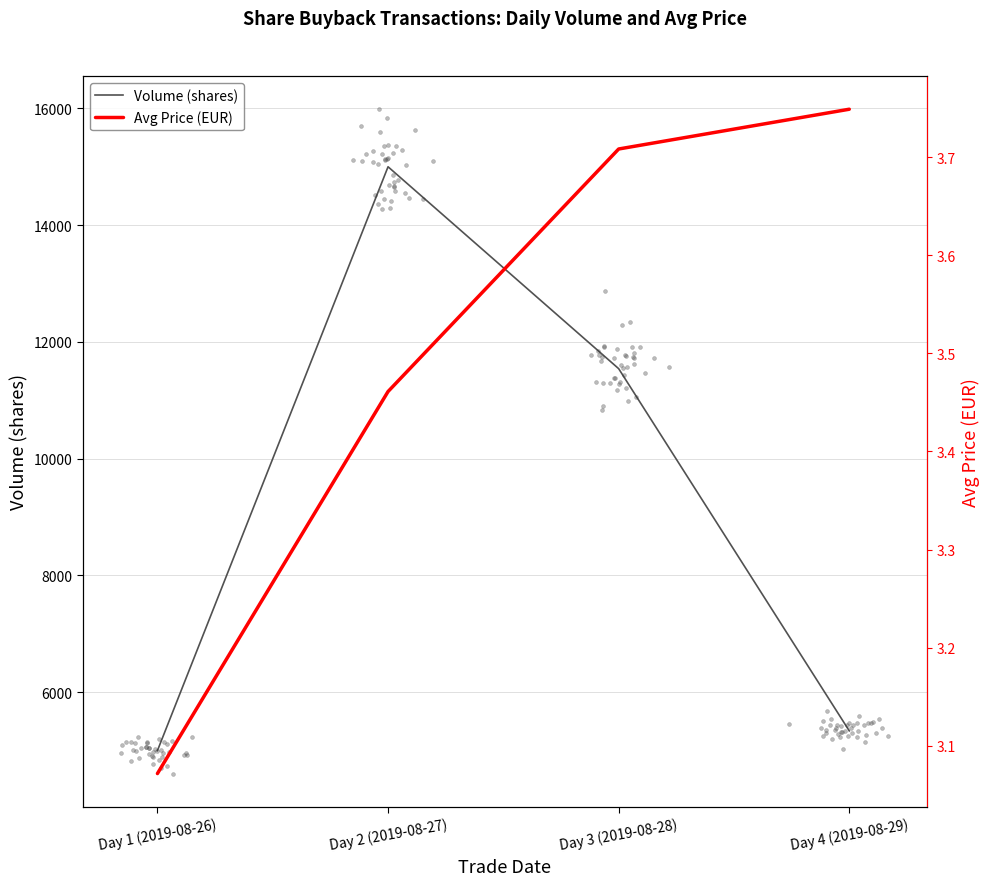

At how many categories does at least one series exceed 14748?

1